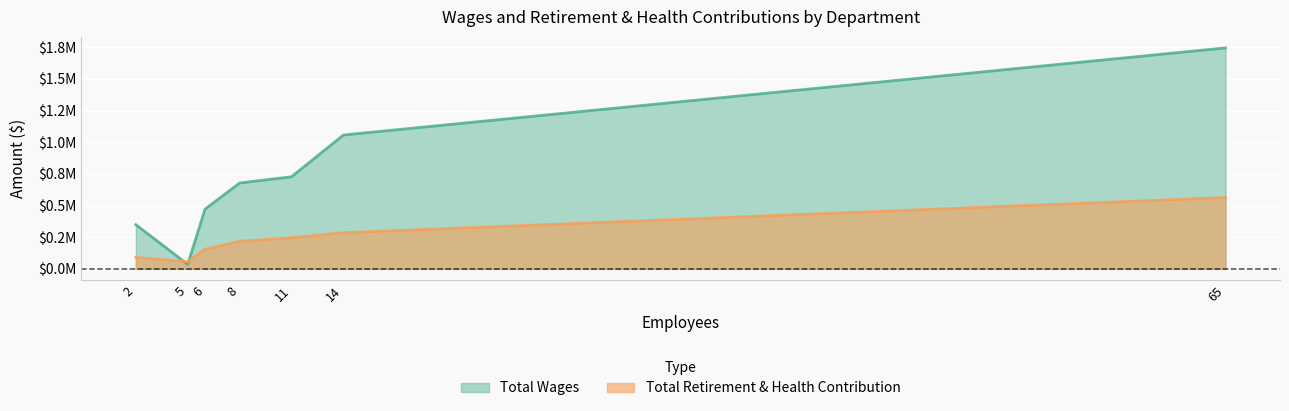

Does the chart display data point markers on the line(s)?

No